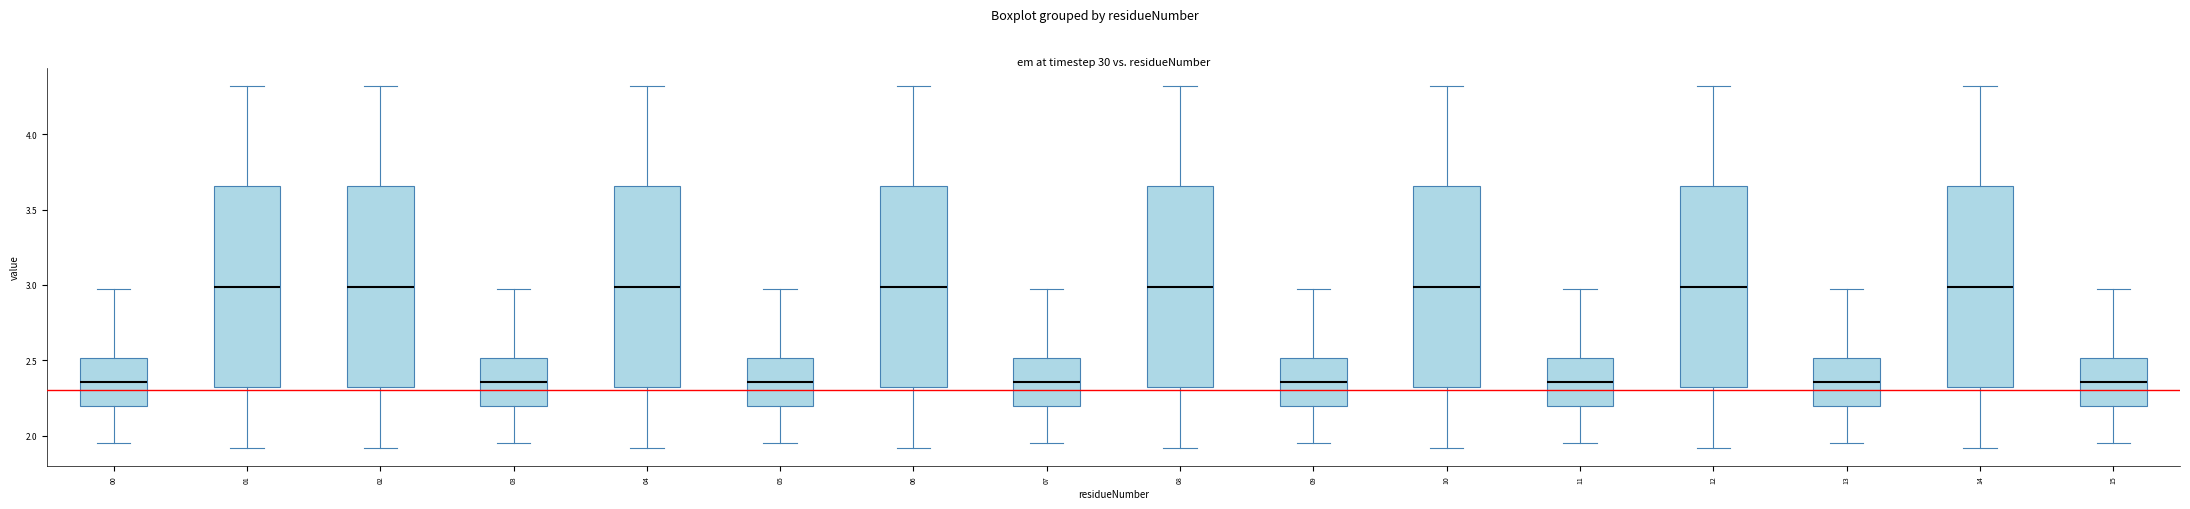

Reading left to right, read every box against the y-axis: the position of its median line, the range the box covers, and the ends of its whiskers. The values are not printed on the chart, so give them approximately, as read against the axis.

00: median 2.35, box 2.20 to 2.50, whiskers 1.95 to 2.95
01: median 3.00, box 2.30 to 3.65, whiskers 1.90 to 4.30
02: median 3.00, box 2.30 to 3.65, whiskers 1.90 to 4.30
03: median 2.35, box 2.20 to 2.50, whiskers 1.95 to 2.95
04: median 3.00, box 2.30 to 3.65, whiskers 1.90 to 4.30
05: median 2.35, box 2.20 to 2.50, whiskers 1.95 to 2.95
06: median 3.00, box 2.30 to 3.65, whiskers 1.90 to 4.30
07: median 2.35, box 2.20 to 2.50, whiskers 1.95 to 2.95
08: median 3.00, box 2.30 to 3.65, whiskers 1.90 to 4.30
09: median 2.35, box 2.20 to 2.50, whiskers 1.95 to 2.95
10: median 3.00, box 2.30 to 3.65, whiskers 1.90 to 4.30
11: median 2.35, box 2.20 to 2.50, whiskers 1.95 to 2.95
12: median 3.00, box 2.30 to 3.65, whiskers 1.90 to 4.30
13: median 2.35, box 2.20 to 2.50, whiskers 1.95 to 2.95
14: median 3.00, box 2.30 to 3.65, whiskers 1.90 to 4.30
15: median 2.35, box 2.20 to 2.50, whiskers 1.95 to 2.95